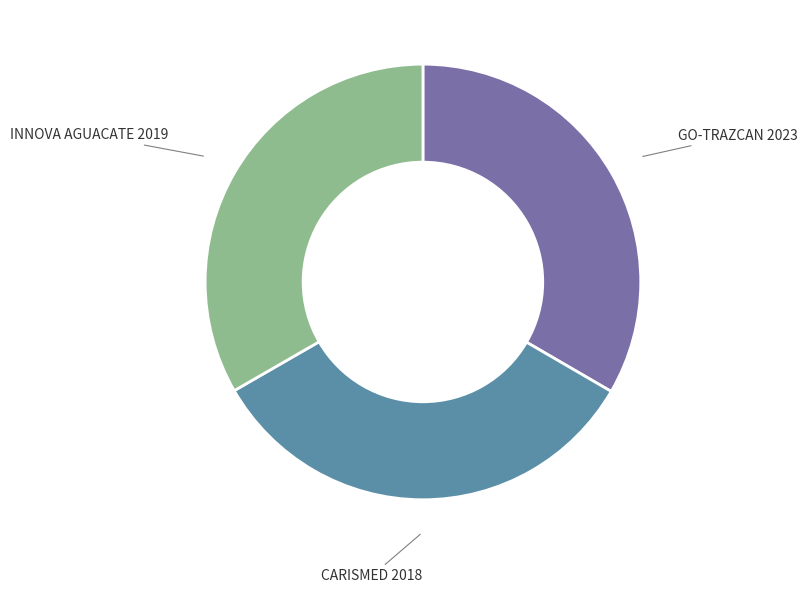

Is it true that GO-TRAZCAN is 33% of the pie?

True